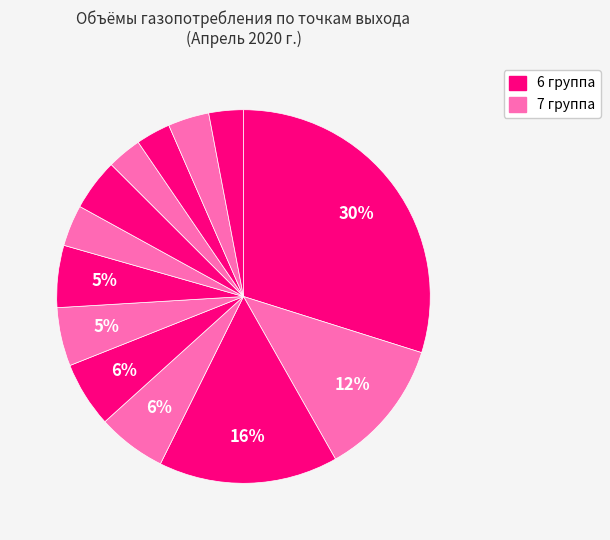

Count the number of slices in the pie.

13